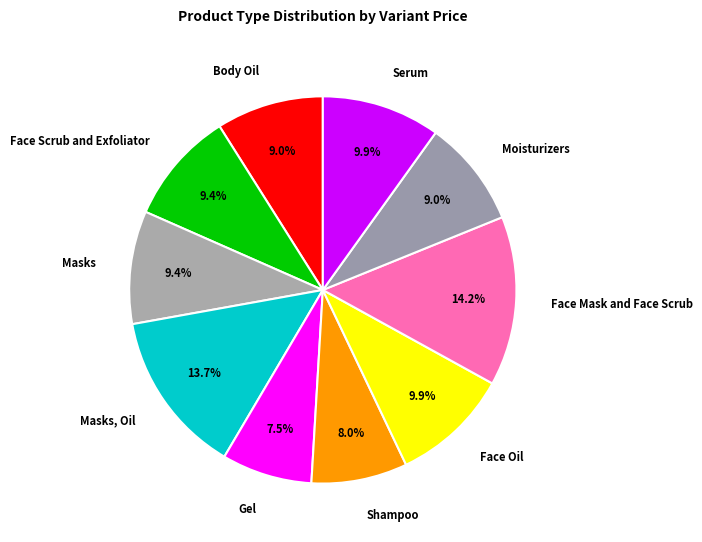

To the nearest percent, what is the combined percentage of Gel and Shampoo?

16%